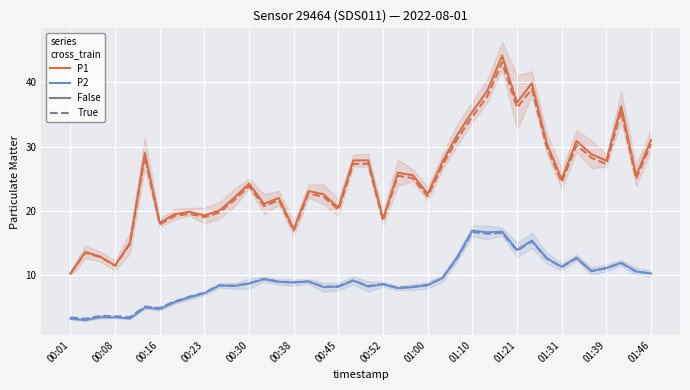

What is the value of the P2 point at the 15th from the left?

8.9